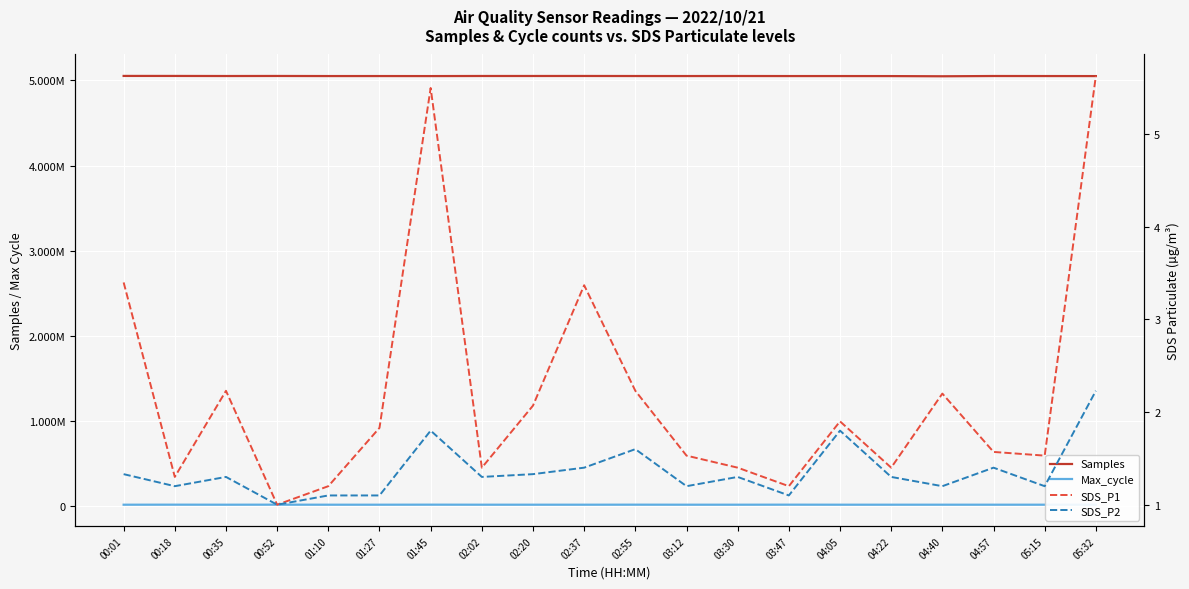

What is the label of the 18th point from the left?

04:57